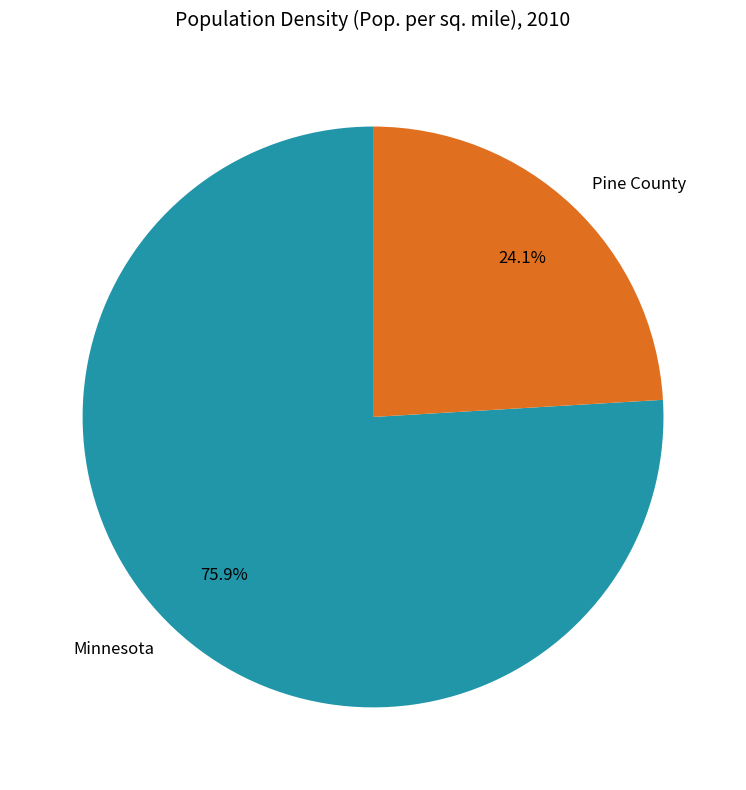

What is the total percentage of Minnesota and Pine County?

100.0%